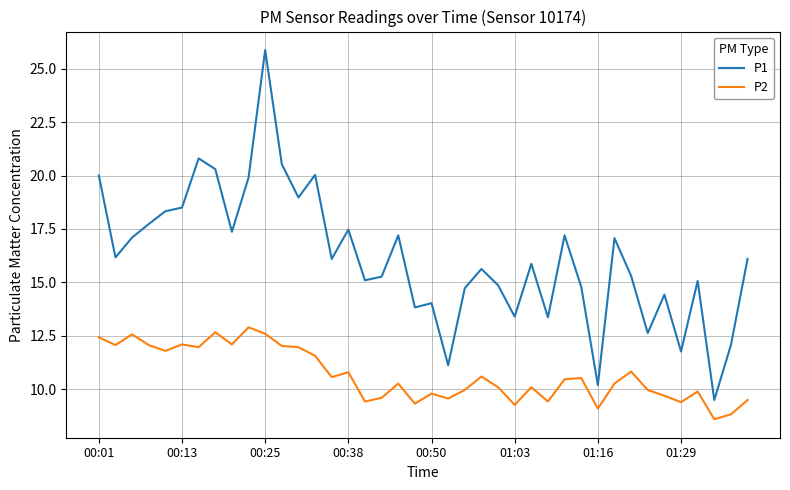

Which series has the largest total across all categories?

P1